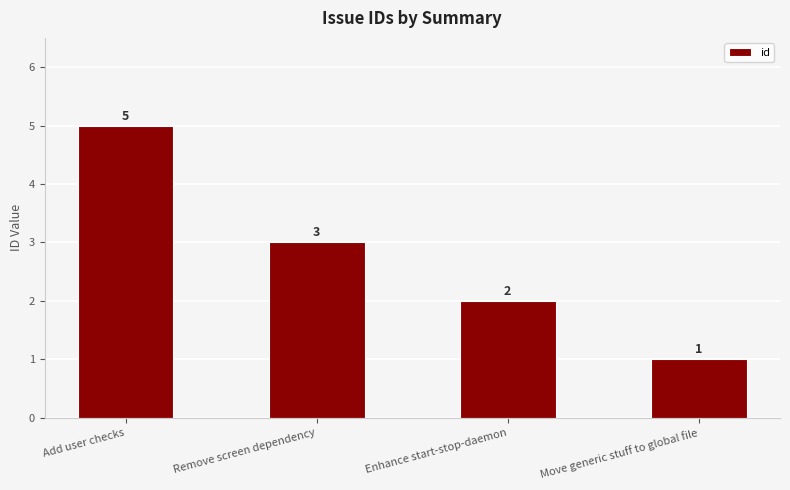

Reading left to right, what are all the values shown in this chart?

Add user checks=5	Remove screen dependency=3	Enhance start-stop-daemon=2	Move generic stuff to global file=1